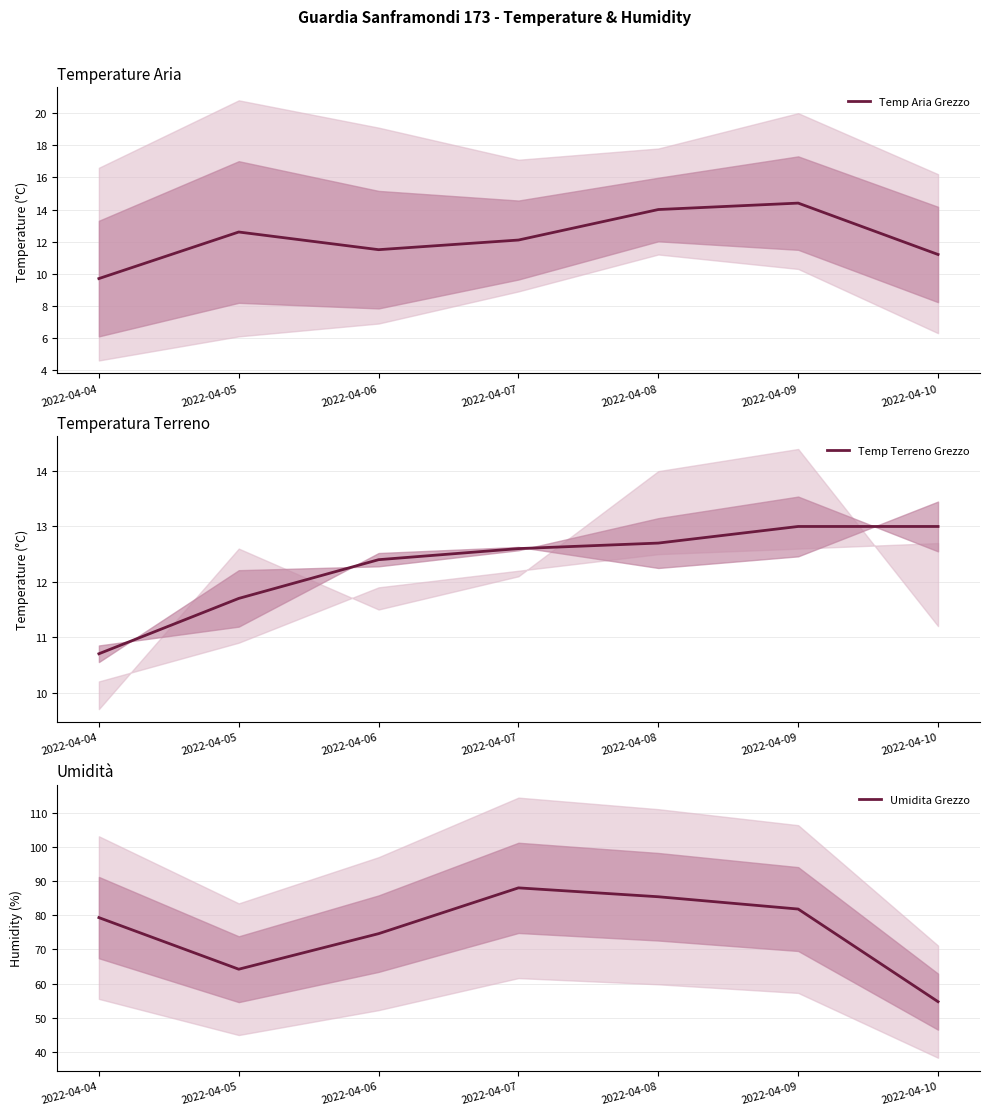

What is the difference between the Umidita Grezzo values at 2022-04-04 and 2022-04-08?

6.1